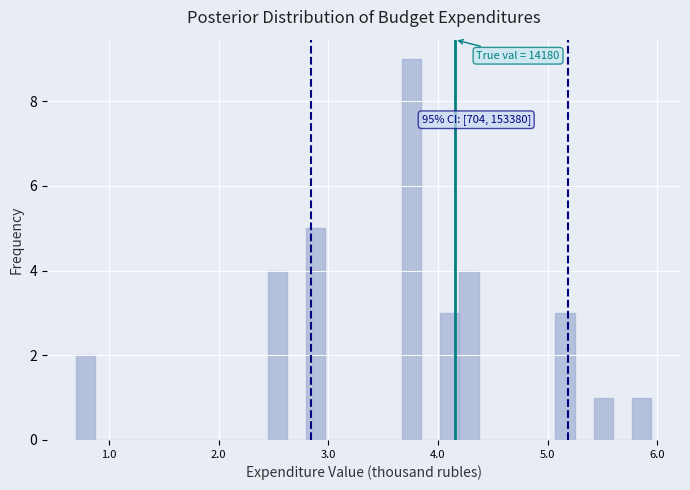

Read against the x-axis, roughly where is the centre of the tallest bar?

3.8